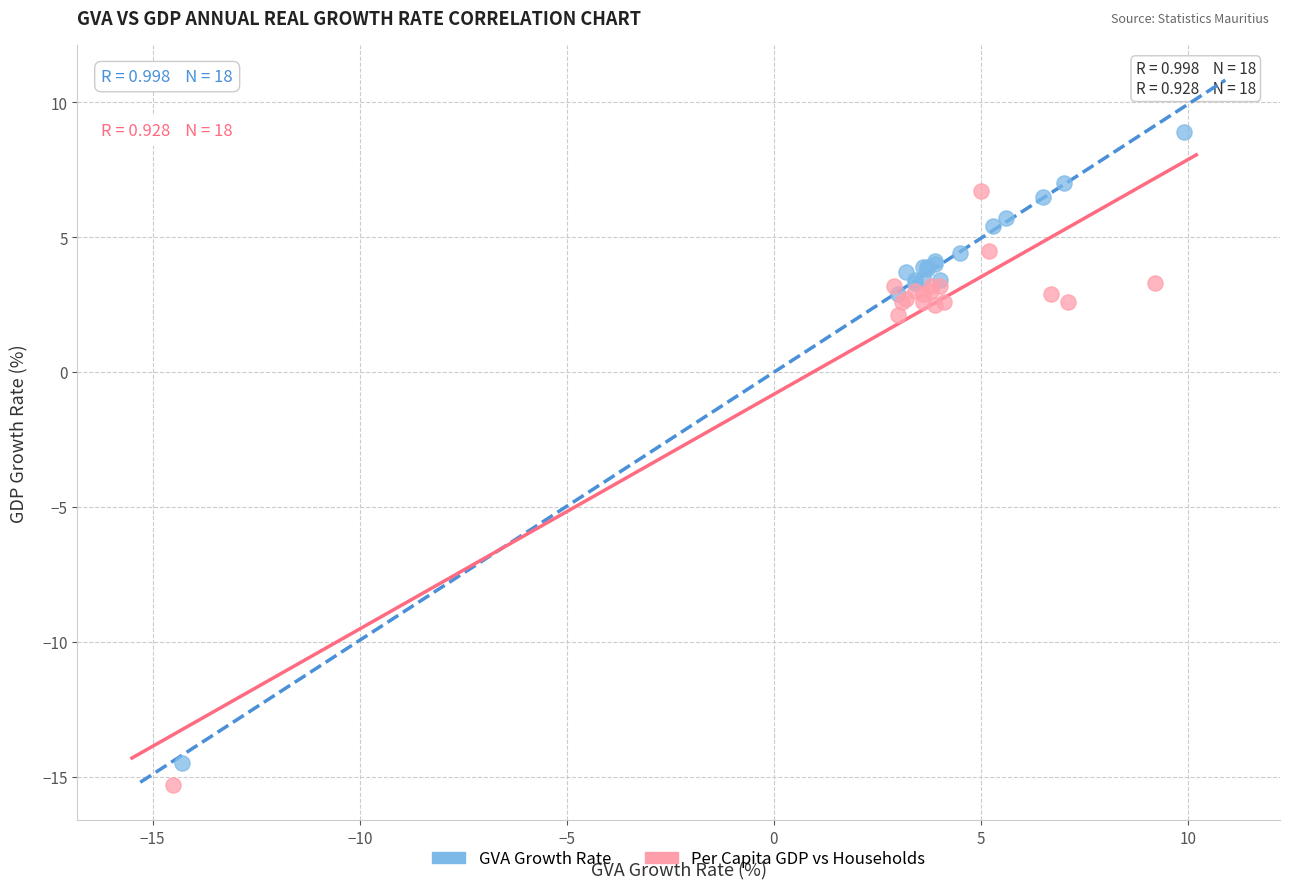

Which series reaches the minimum Y coordinate?

Per Capita GDP vs Households